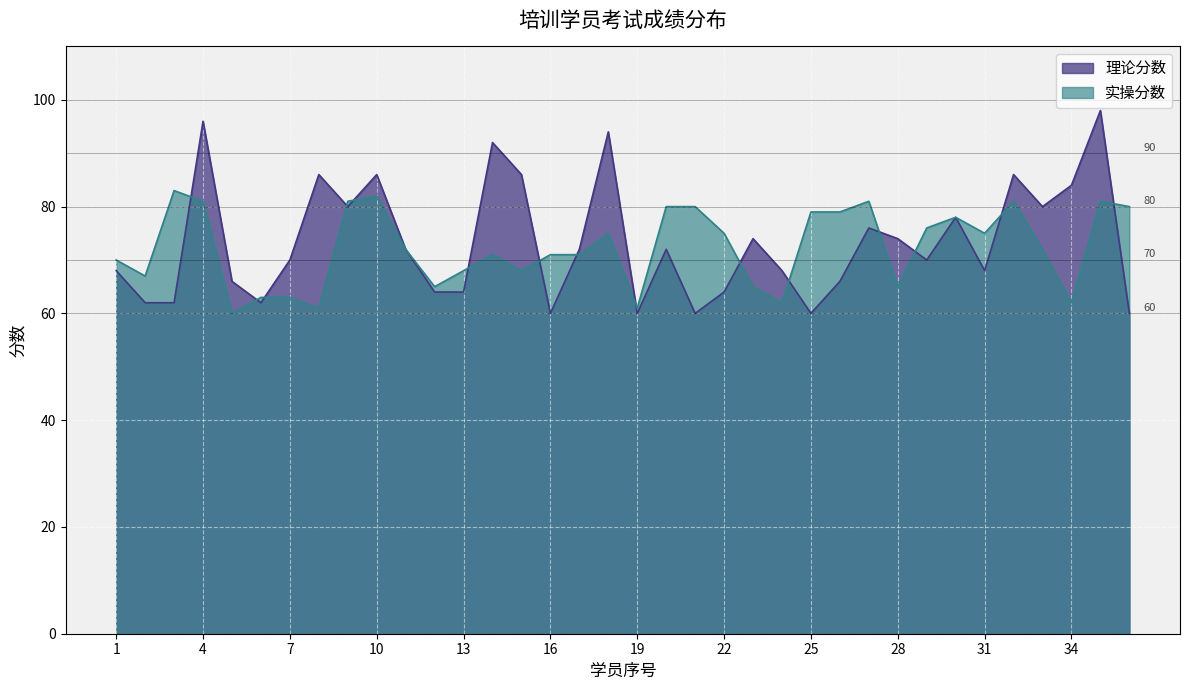

At 7, list the series in order from largest to smallest.

理论分数, 实操分数